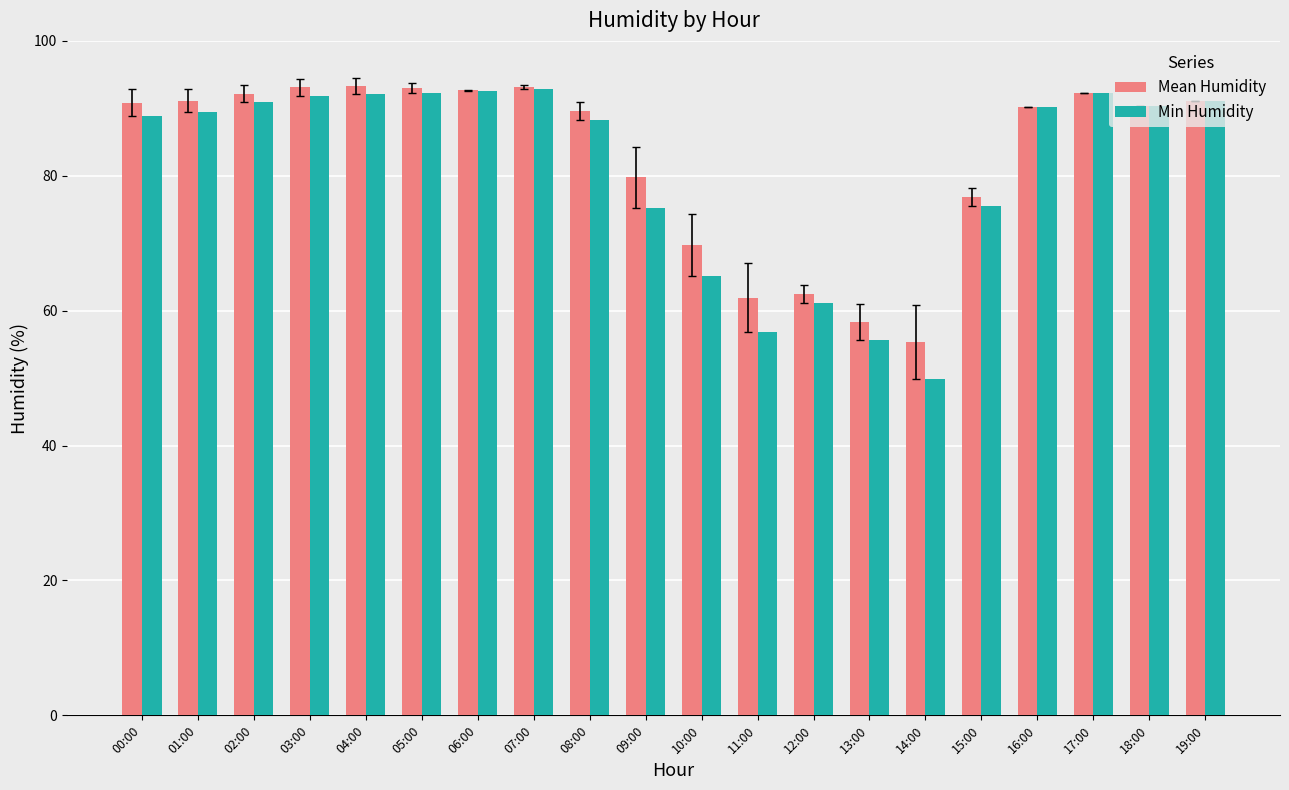

At 03:00, list the series in order from largest to smallest.

Mean Humidity, Min Humidity